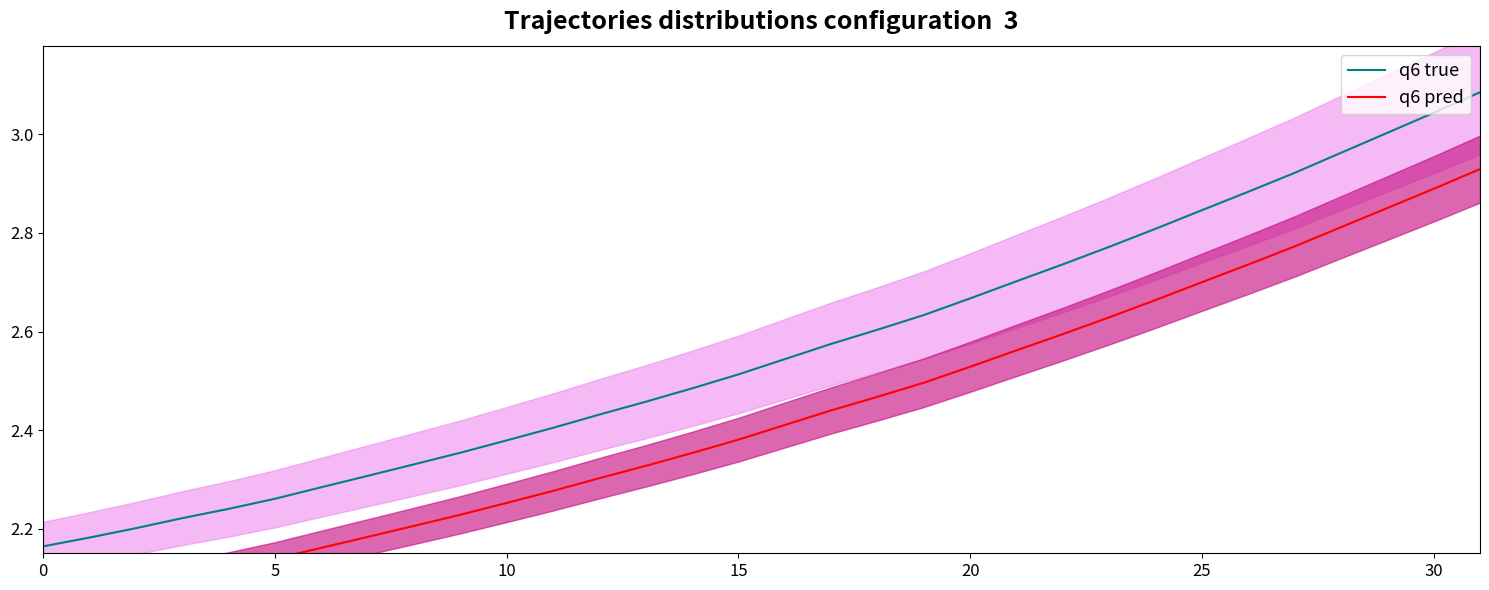

Which series has the largest total across all categories?

q6 true